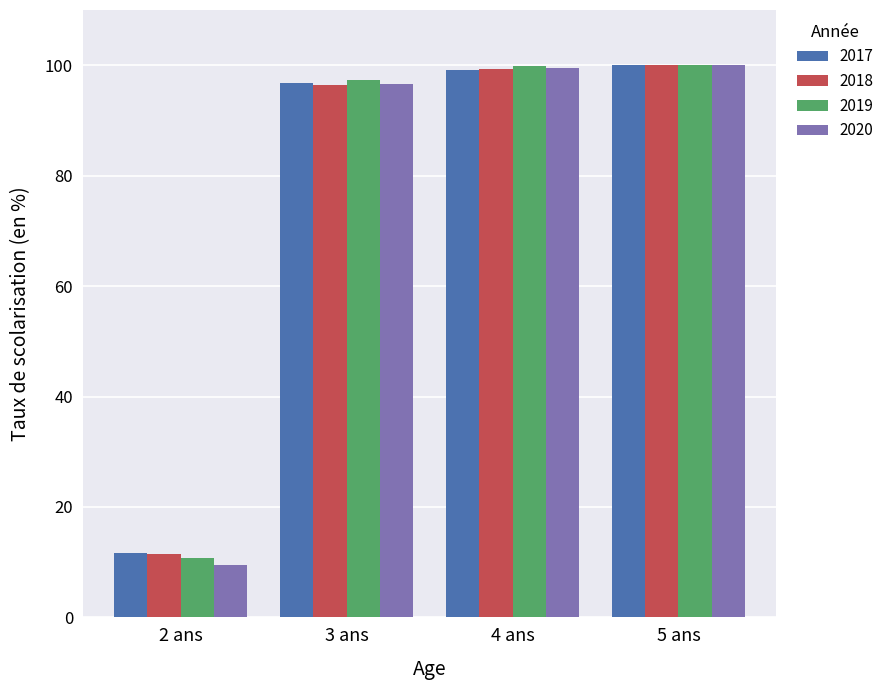

Is it true that 2020 equals 100.0 at 5 ans?

True